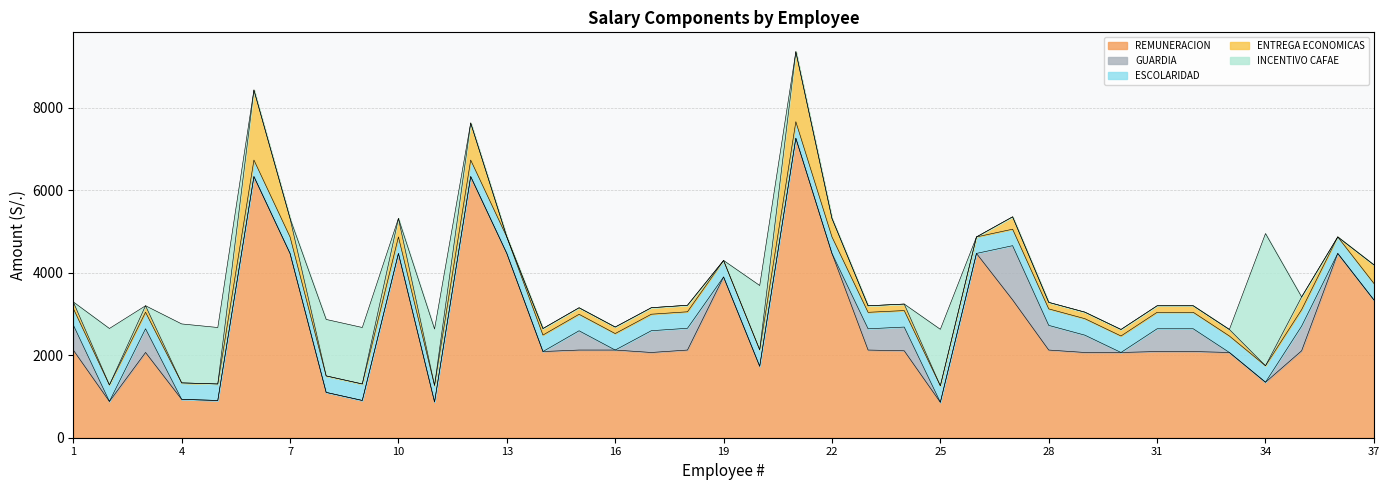

Reading left to right, what are all the values shown in this chart?

REMUNERACION: 1=2127.0	2=880.2	3=2068.0	4=930.5	5=904.0	6=6336.0	7=4471.0	8=1099.4	9=904.0	10=4471.0	11=867.5	12=6336.0	13=4471.0	14=2091.0	15=2127.0	16=2127.0	17=2068.0	18=2127.0	19=3900.0	20=1732.9	21=7266.0	22=4471.0	23=2127.0	24=2109.0	25=859.7	26=4471.0	27=3344.0	28=2127.0	29=2068.0	30=2068.0	31=2091.0	32=2091.0	33=2068.0	34=1346.0	35=2109.0	36=4471.0	37=3344.0
GUARDIA: 1=609.4	2=0.0	3=575.7	4=0.0	5=0.0	6=0.0	7=0.0	8=0.0	9=0.0	10=0.0	11=0.0	12=0.0	13=0.0	14=0.0	15=467.7	16=0.0	17=528.2	18=528.2	19=0.0	20=0.0	21=0.0	22=0.0	23=515.3	24=575.7	25=0.0	26=0.0	27=1314.8	28=598.5	29=420.1	30=0.0	31=551.9	32=551.9	33=0.0	34=0.0	35=598.5	36=0.0	37=0.0
ESCOLARIDAD: 1=400.0	2=400.0	3=400.0	4=400.0	5=400.0	6=400.0	7=400.0	8=400.0	9=400.0	10=400.0	11=400.0	12=400.0	13=400.0	14=400.0	15=400.0	16=400.0	17=400.0	18=400.0	19=400.0	20=400.0	21=400.0	22=400.0	23=400.0	24=400.0	25=400.0	26=400.0	27=400.0	28=400.0	29=400.0	30=400.0	31=400.0	32=400.0	33=400.0	34=400.0	35=400.0	36=400.0	37=400.0
ENTREGA ECONOMICAS: 1=158.0	2=0.0	3=158.0	4=0.0	5=0.0	6=1700.0	7=450.0	8=0.0	9=0.0	10=450.0	11=0.0	12=900.0	13=0.0	14=158.0	15=158.0	16=158.0	17=158.0	18=158.0	19=0.0	20=0.0	21=1700.0	22=450.0	23=158.0	24=158.0	25=0.0	26=0.0	27=300.0	28=158.0	29=158.0	30=158.0	31=158.0	32=158.0	33=158.0	34=0.0	35=308.0	36=0.0	37=450.0
INCENTIVO CAFAE: 1=0.0	2=1370.0	3=0.0	4=1430.0	5=1370.0	6=0.0	7=0.0	8=1370.0	9=1370.0	10=0.0	11=1370.0	12=0.0	13=0.0	14=0.0	15=0.0	16=0.0	17=0.0	18=0.0	19=0.0	20=1560.0	21=0.0	22=0.0	23=0.0	24=0.0	25=1370.0	26=0.0	27=0.0	28=0.0	29=0.0	30=0.0	31=0.0	32=0.0	33=0.0	34=3207.2	35=0.0	36=0.0	37=0.0